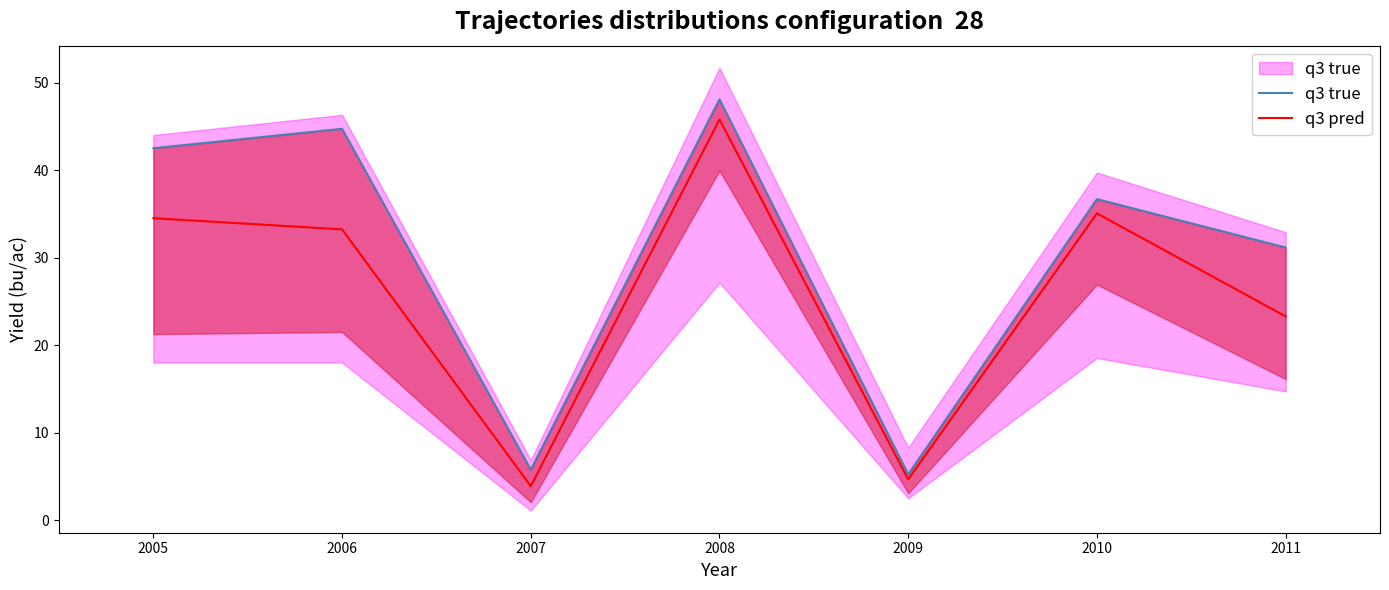

How many lines are shown in the chart?

2